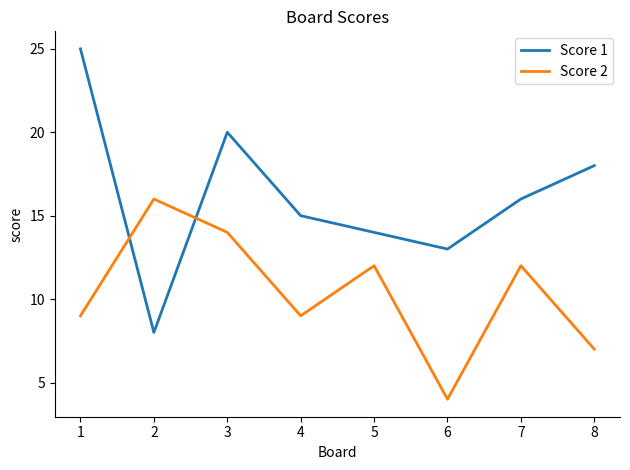

Between which two adjacent categories do Score 1 and Score 2 first intersect?

1 and 2